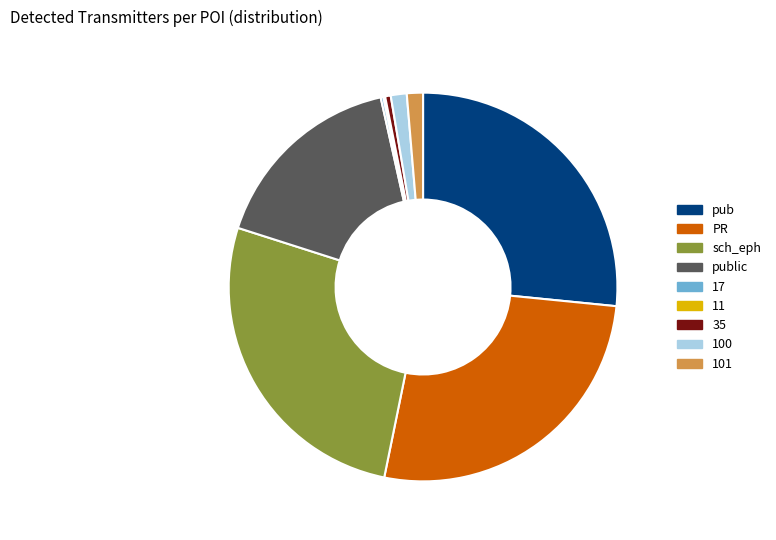

Is the sum of 101 and sch_eph greater than half?

No